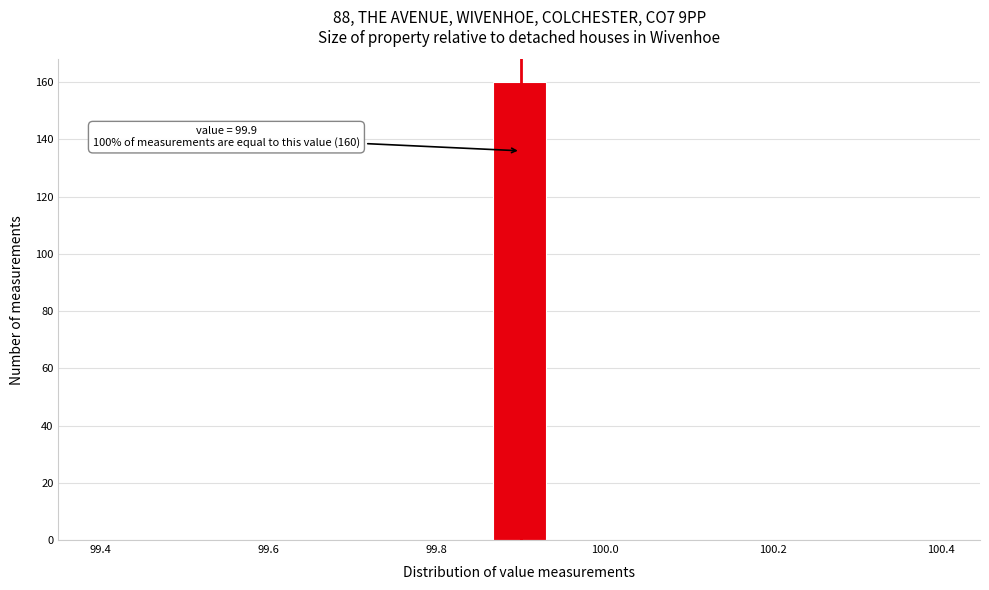

Read against the x-axis, roughly where is the centre of the tallest bar?

99.90